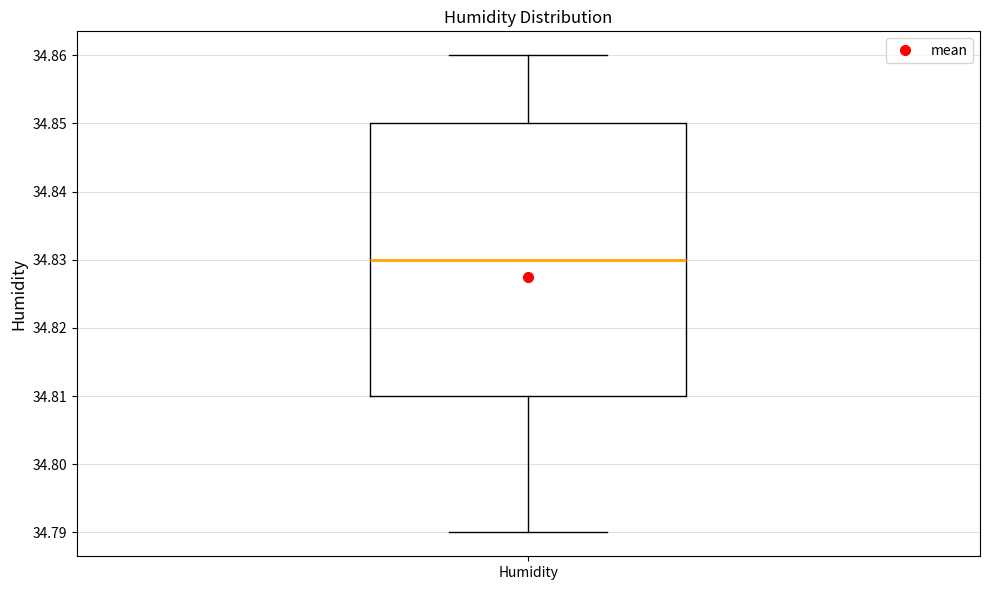

Read this box plot against the y-axis: the position of the median line, the range covered by the box, and the ends of both whiskers. The values are not printed on the chart, so give them approximately, as read against the axis.

median 34.83, box 34.81 to 34.85, whiskers 34.79 to 34.86